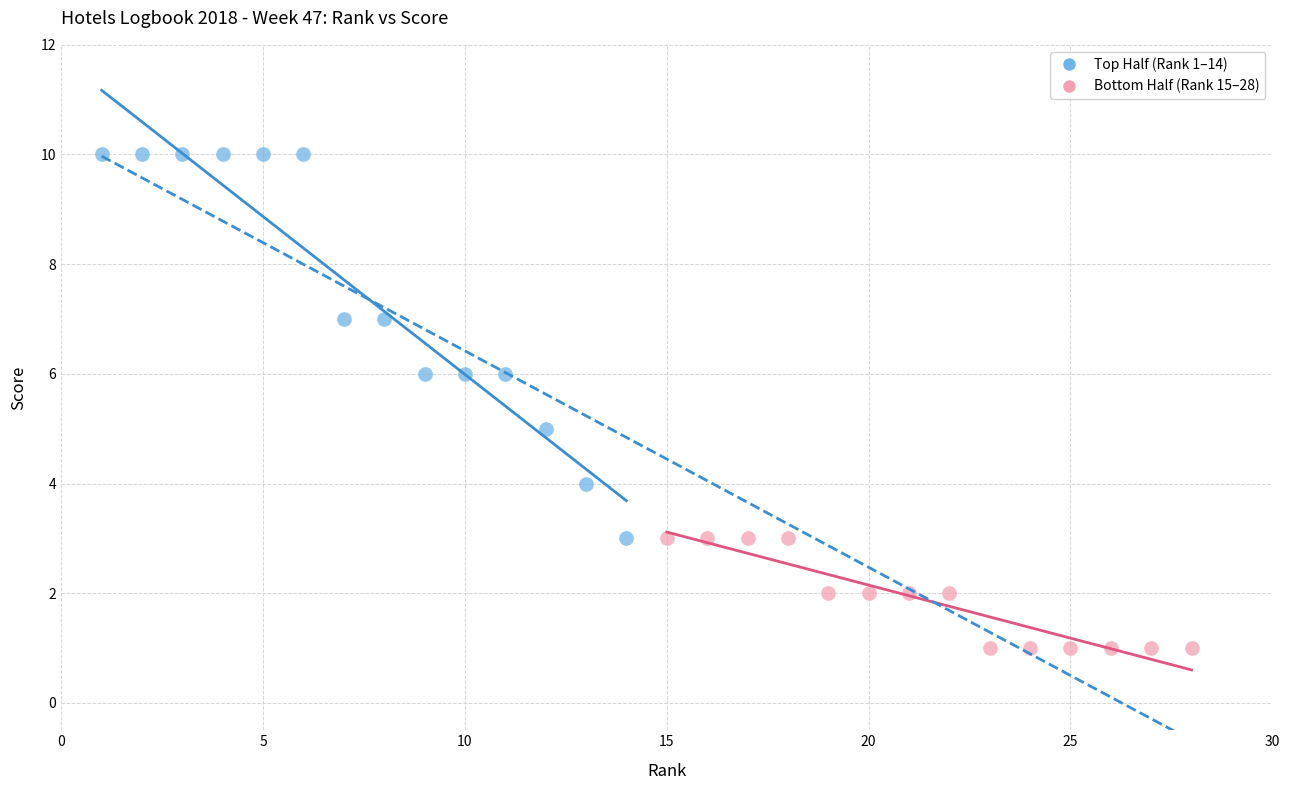

What are all the series names shown in the legend?

Top Half (Rank 1–14), Bottom Half (Rank 15–28)